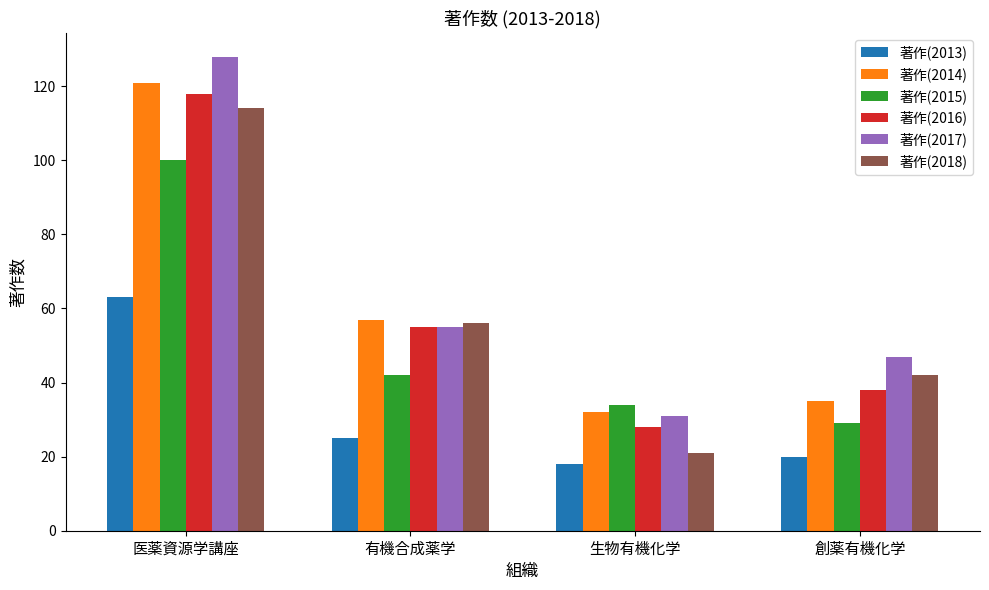

At which label is 著作(2018) closest to 67?

有機合成薬学